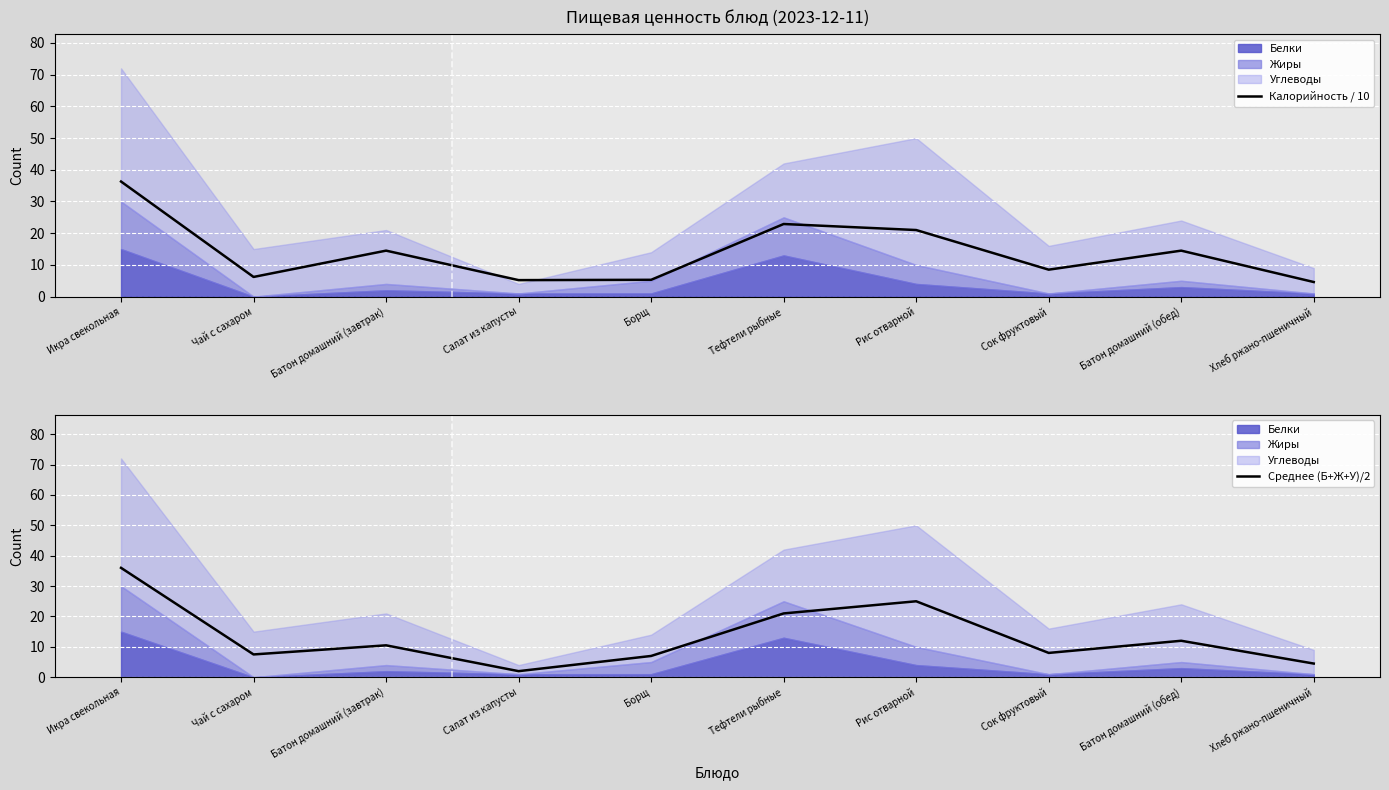

What is the value of the Среднее (Б+Ж+У)/2 point at the 7th from the left?

25.0